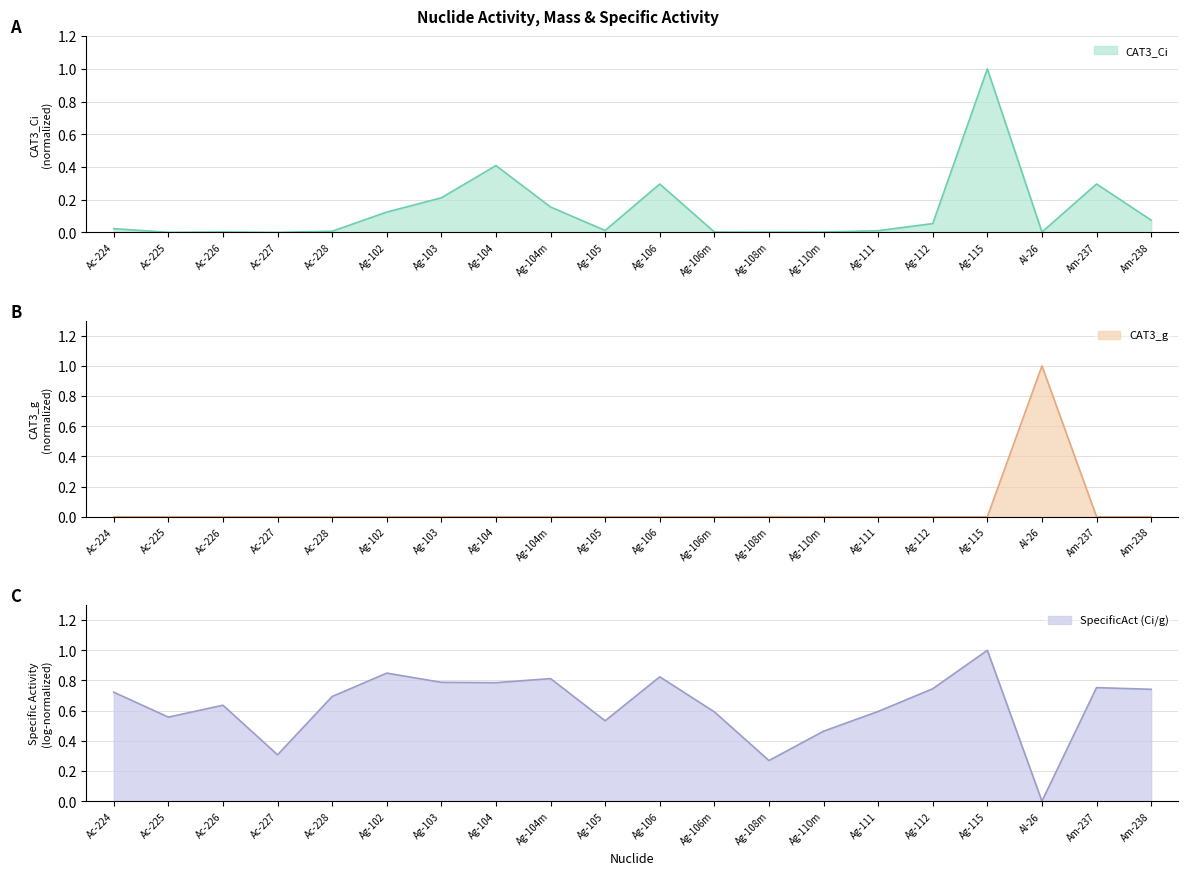

True or false: CAT3_Ci has more than 1 interior local peaks.

True